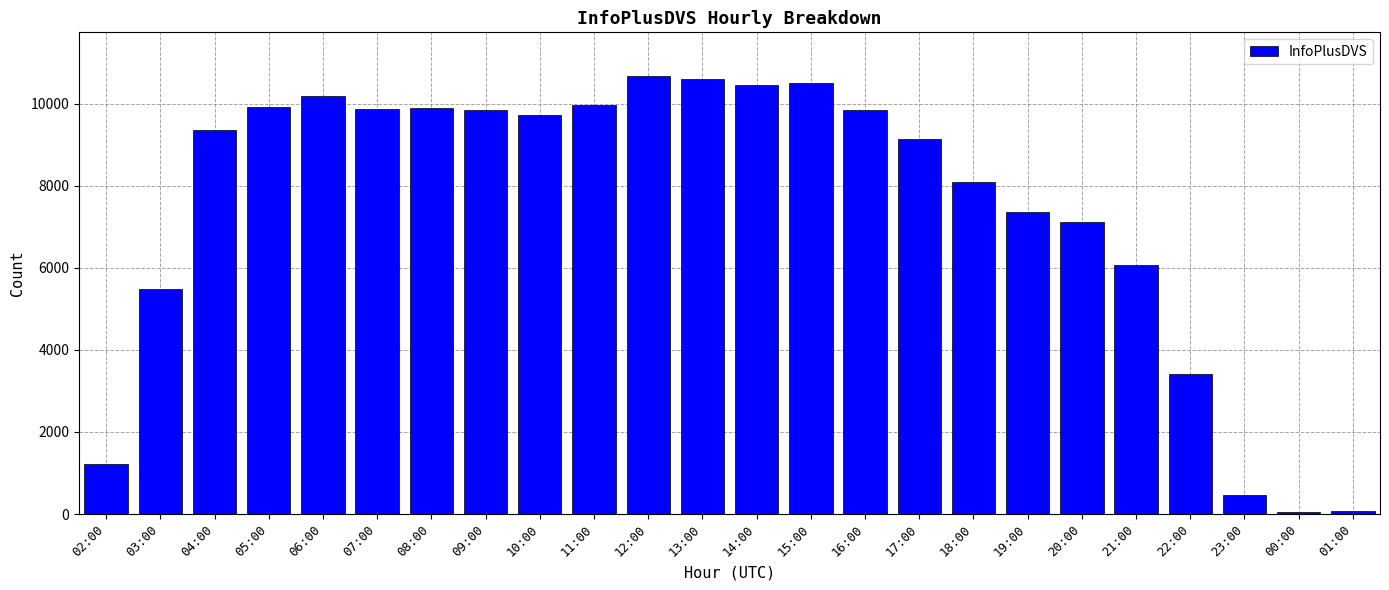

How many values are below 9718?

12